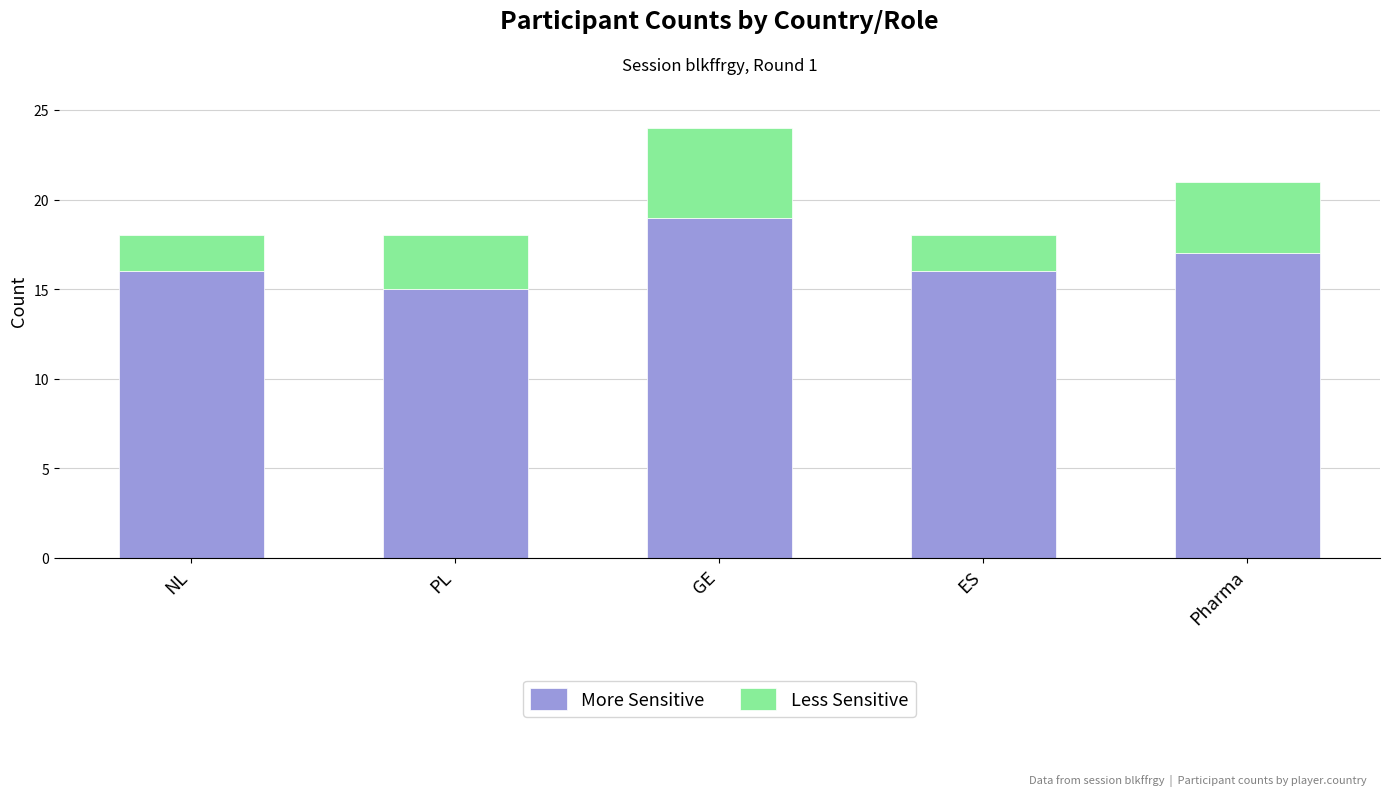

What is the sum of the More Sensitive values at NL and PL?

31